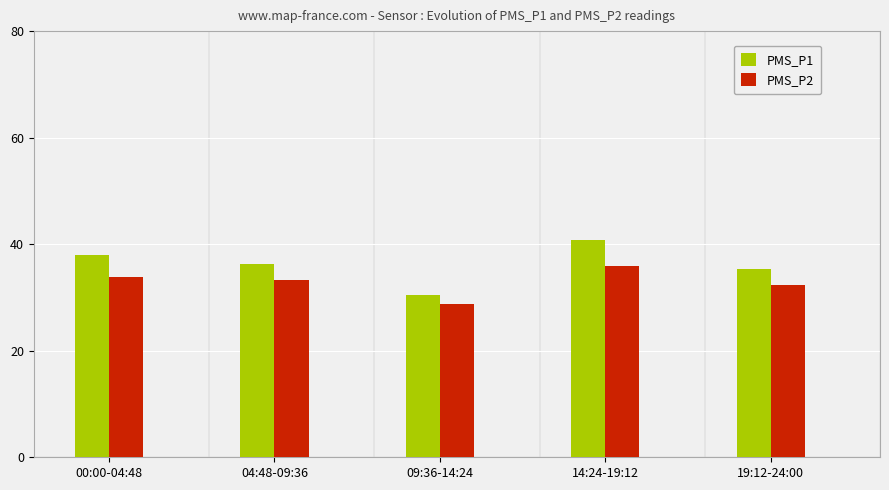

What is the difference between the PMS_P2 values at 04:48-09:36 and 00:00-04:48?

0.5